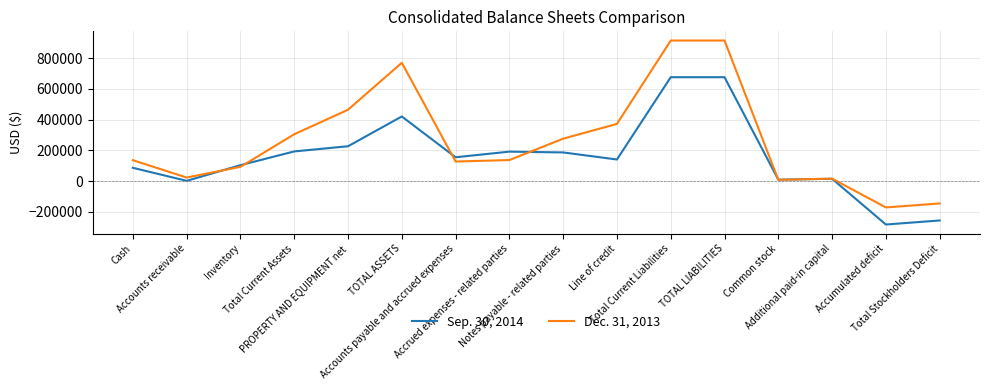

What is the highest value of the Sep. 30, 2014 series?

676163